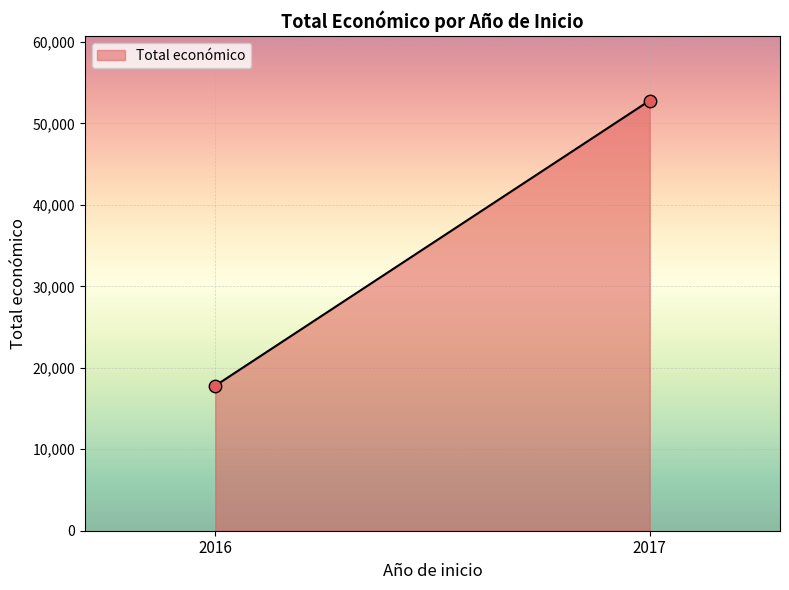

What is the average Y value?

35308